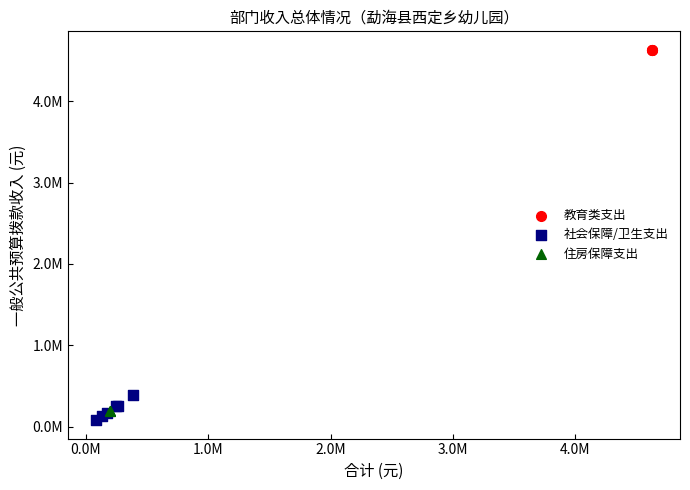

Which series contains the lowest Y value?

社会保障/卫生支出